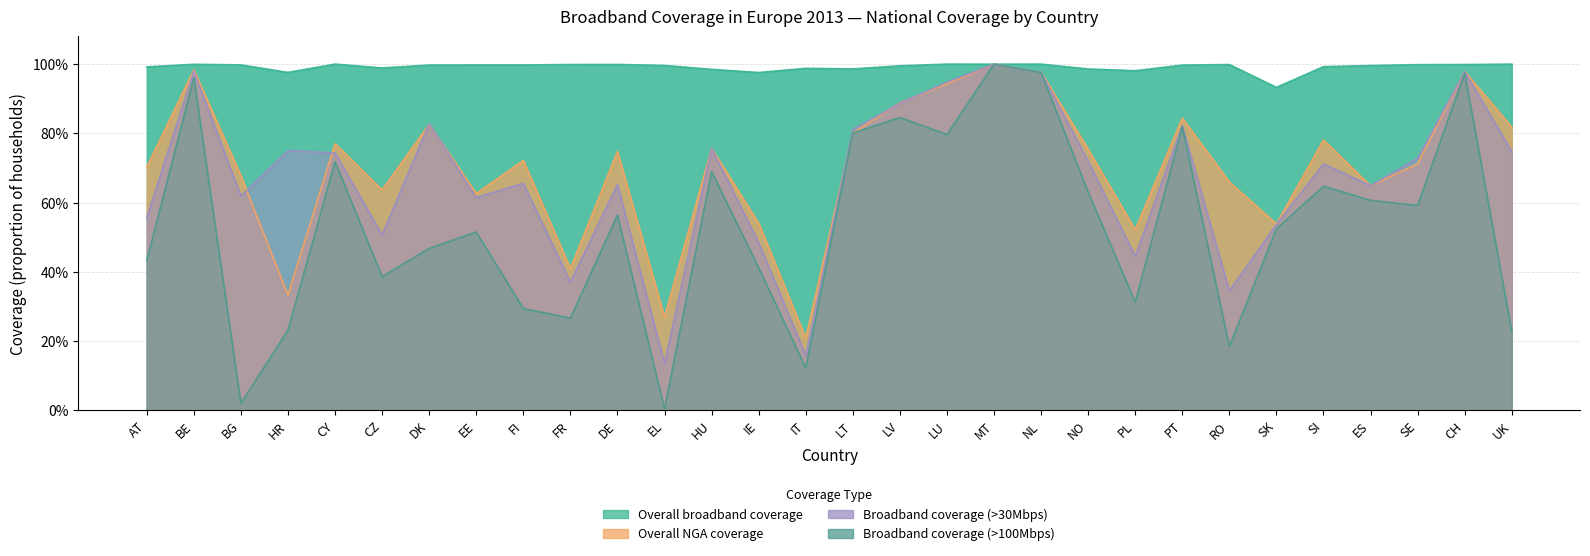

What position from the right is IE?

17